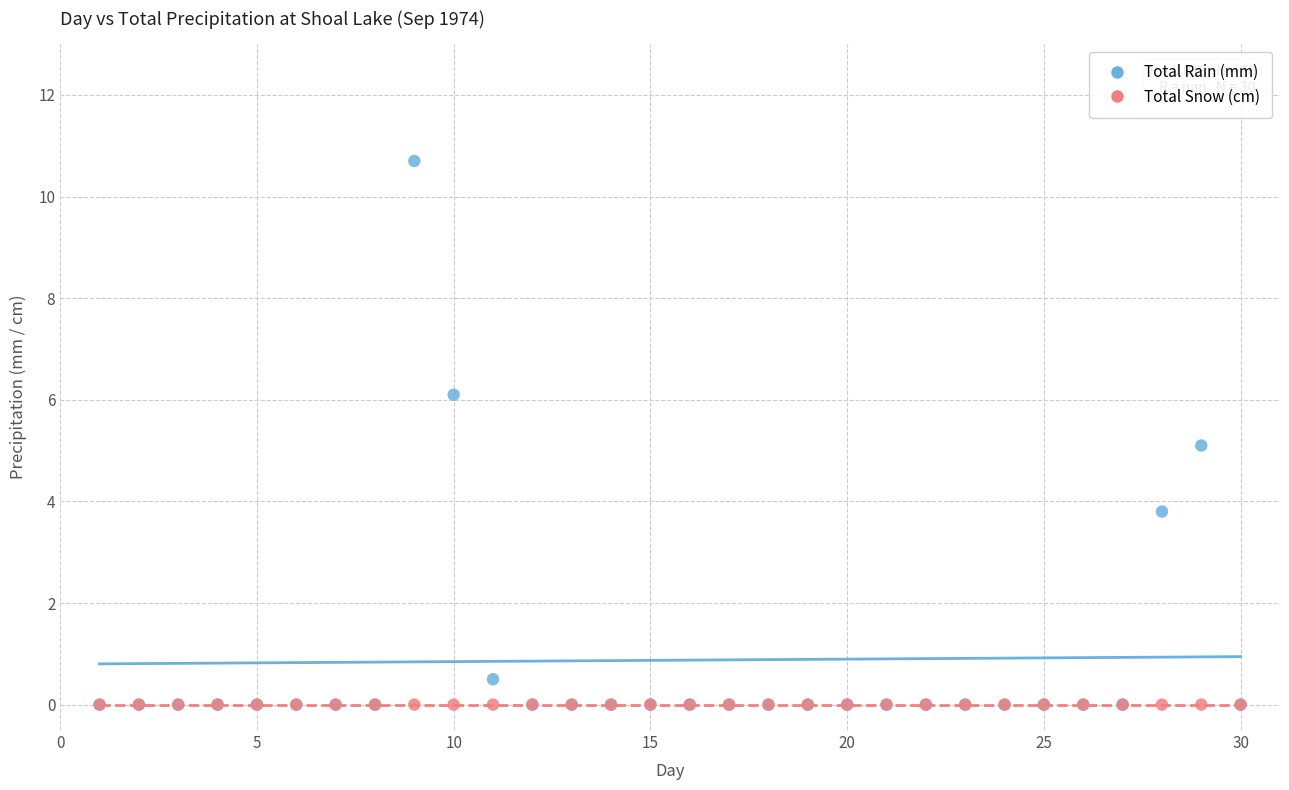

What are all the series names shown in the legend?

Total Rain (mm), Total Snow (cm)